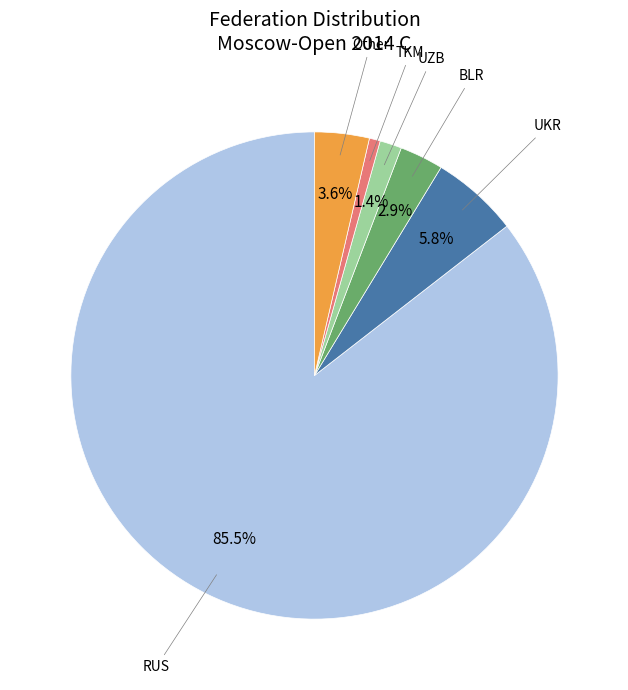

Does any single category account for the majority?

Yes